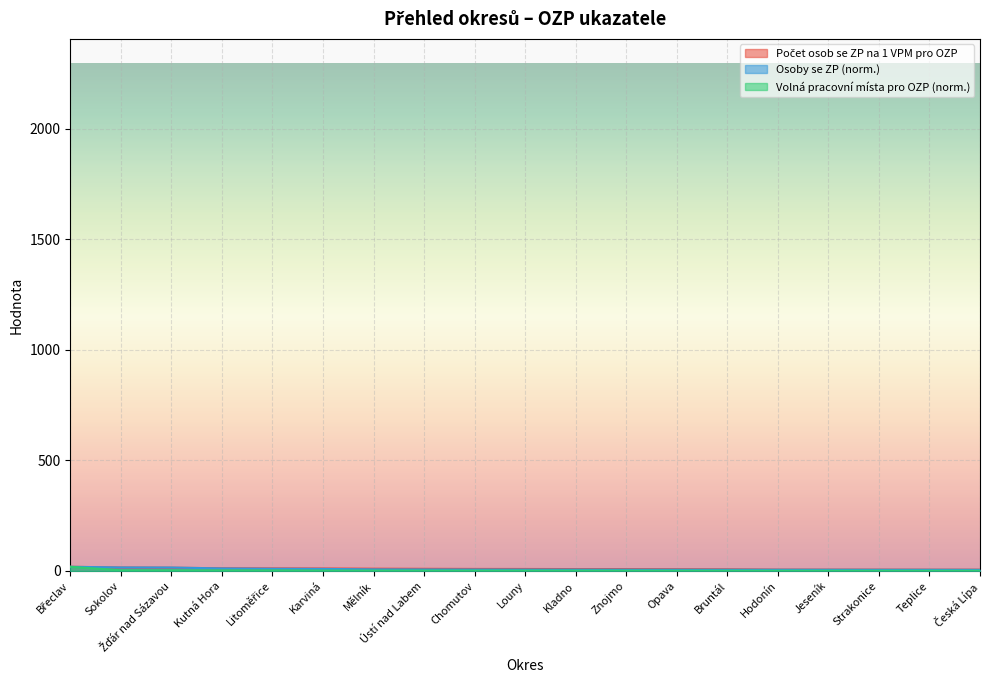

At how many categories does at least one series exceed 17?

1